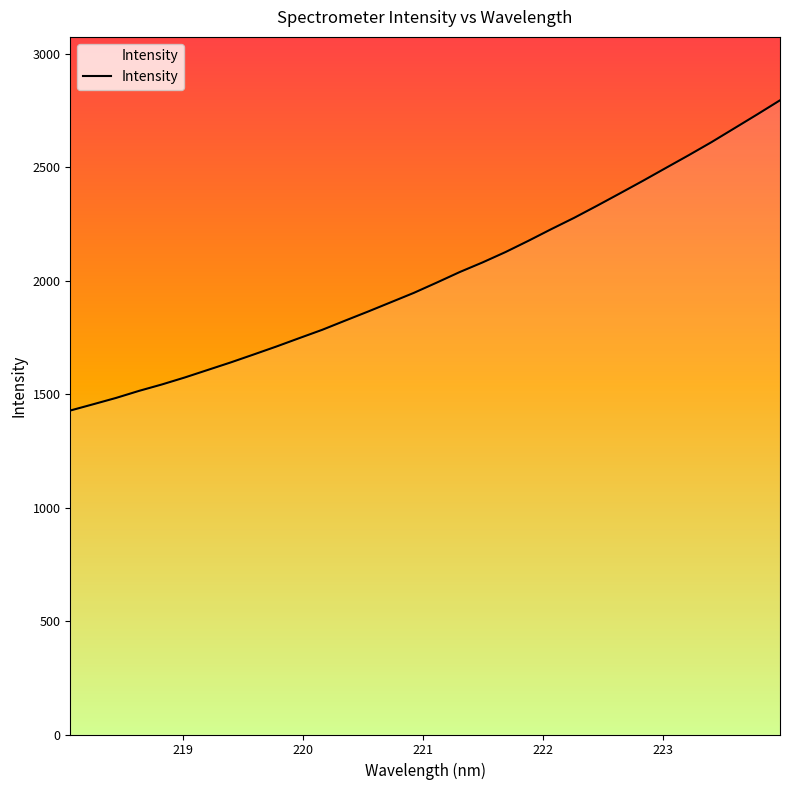

What is the greatest value displayed?

2794.2